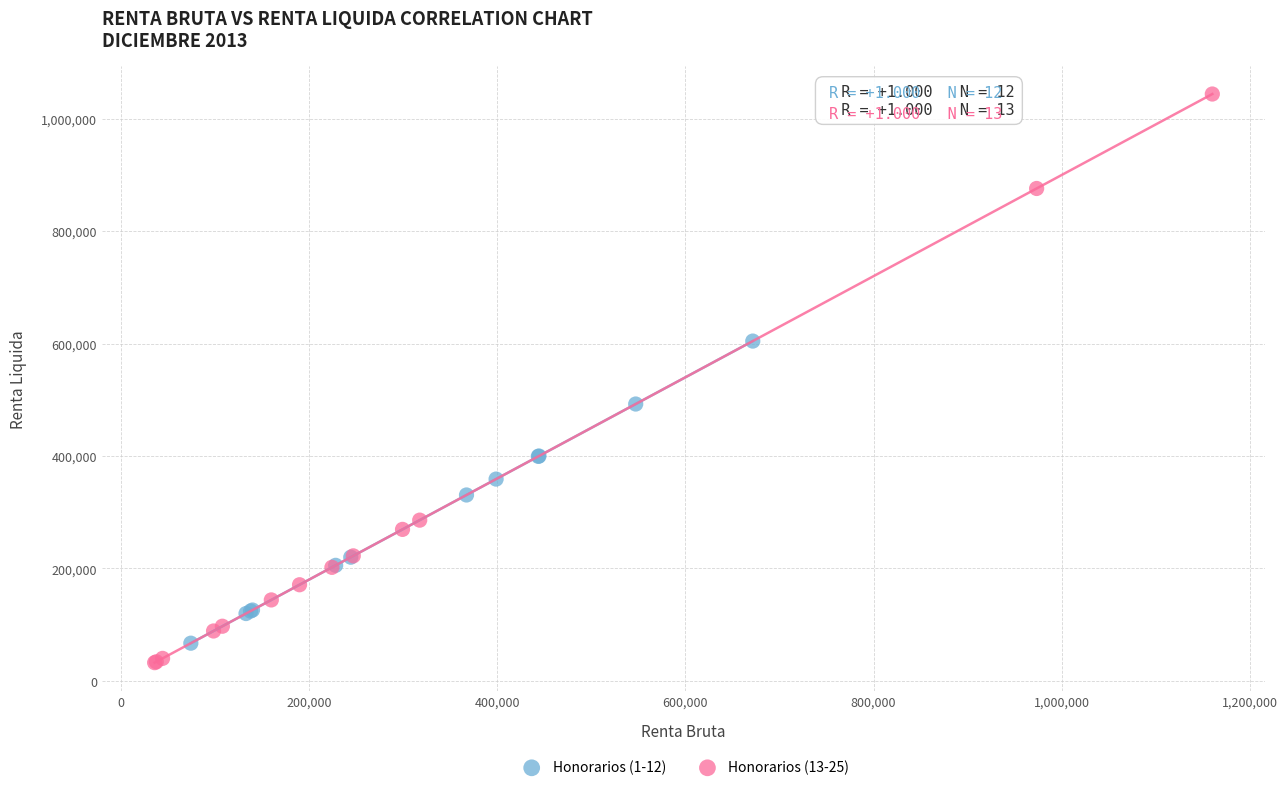

Which series contains the highest Y value?

Honorarios (13-25)